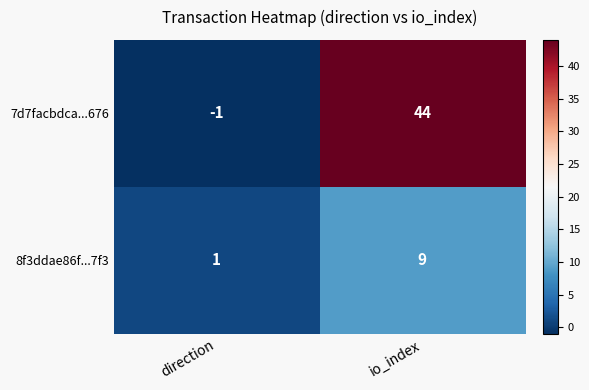

Rank the series at io_index from highest to lowest value.

7d7facbdca...676, 8f3ddae86f...7f3